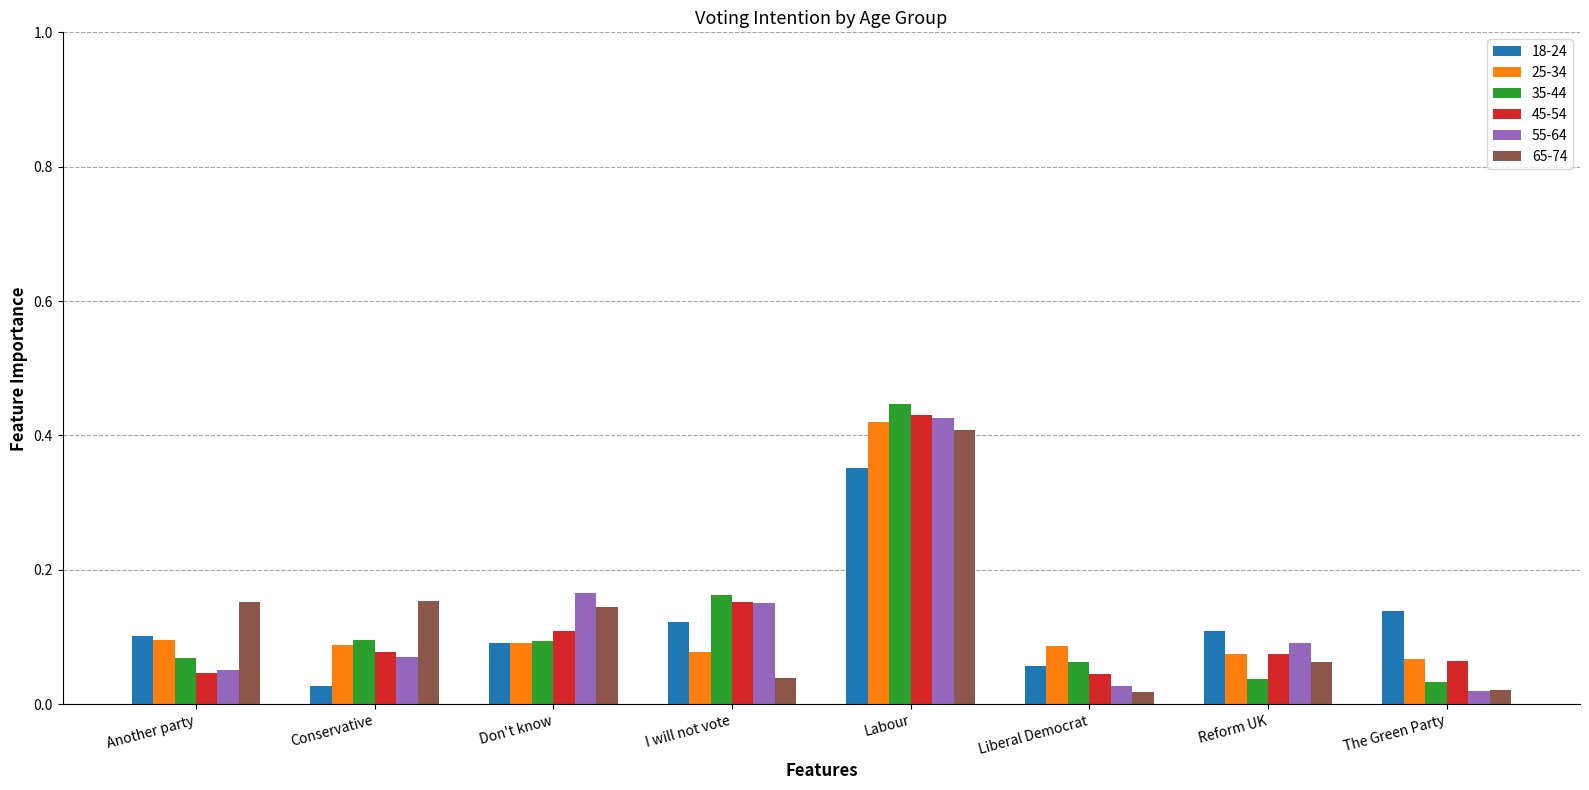

Which category has the highest value in the 55-64 series?

Labour